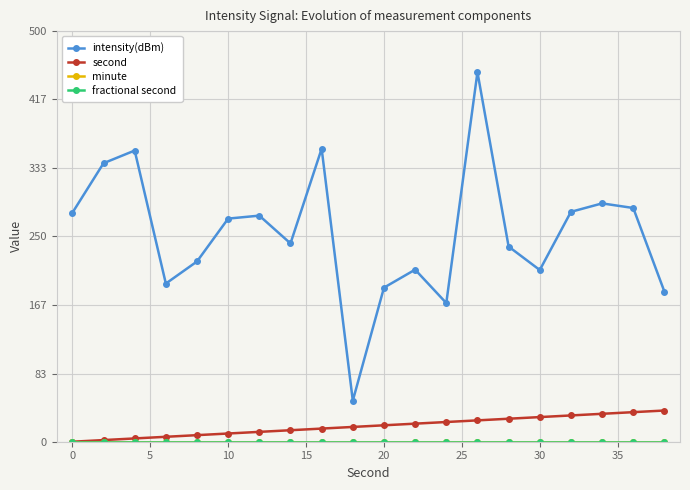

Is this an area chart (filled region under the line)?

No